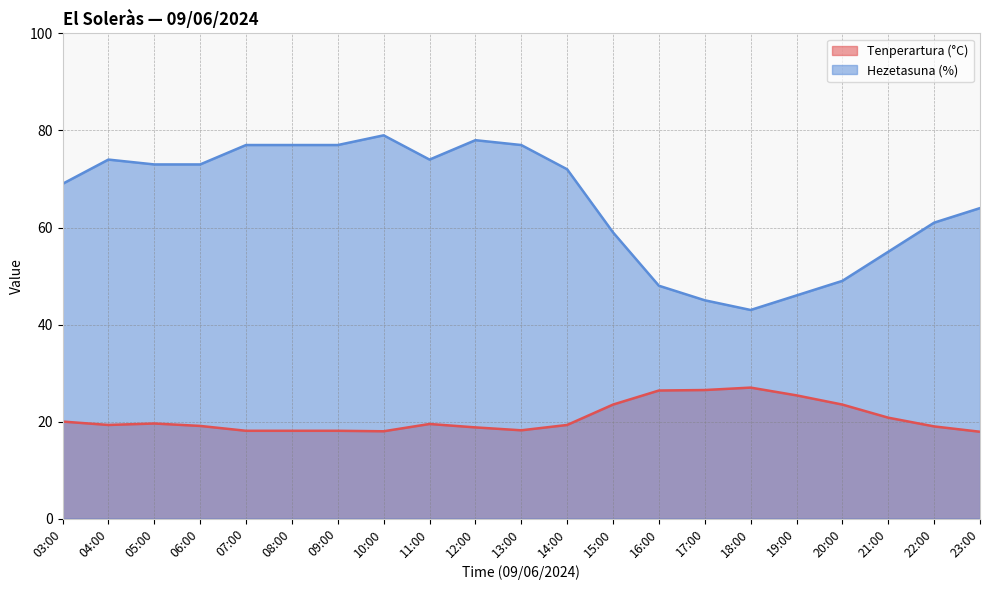

The Hezetasuna (%) series shows 105.2 at 06:00. True or false?

False